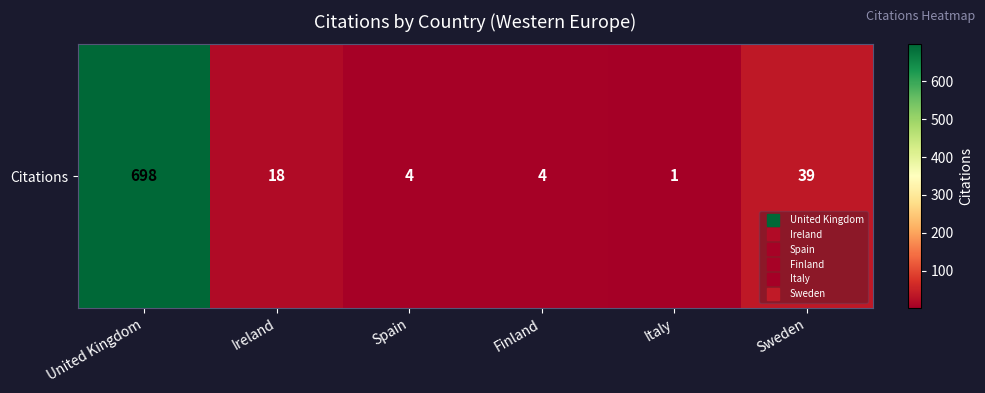

What is the maximum value shown in the chart?

698